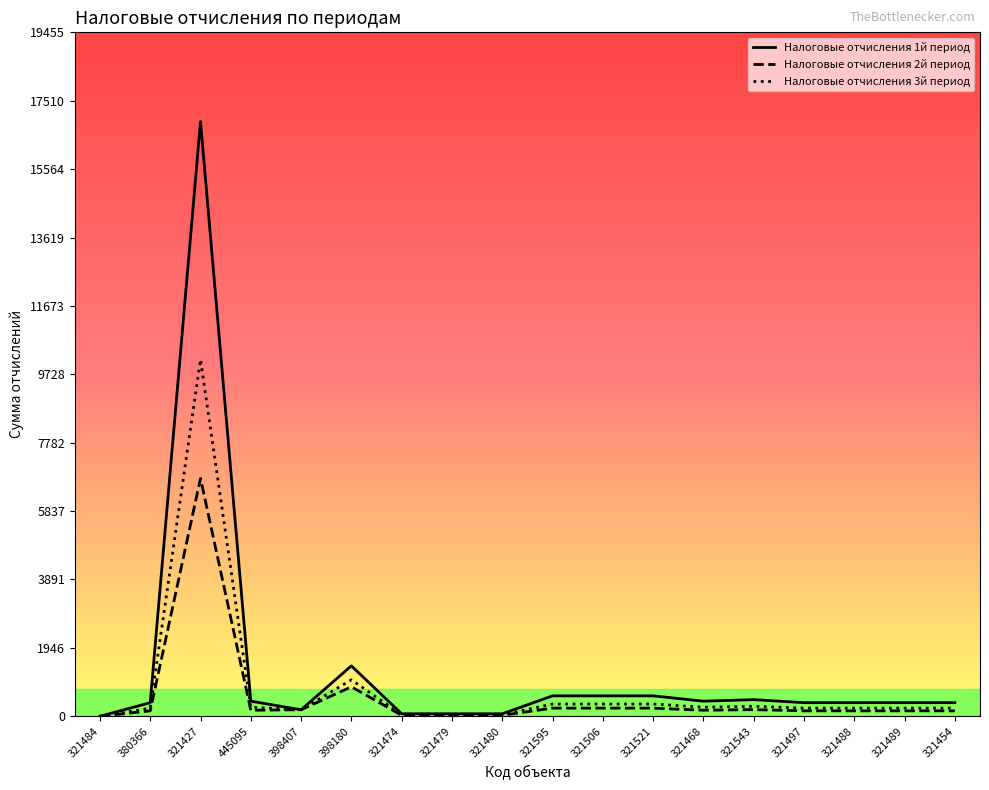

Where is the first local maximum for Налоговые отчисления 3й период?

321427